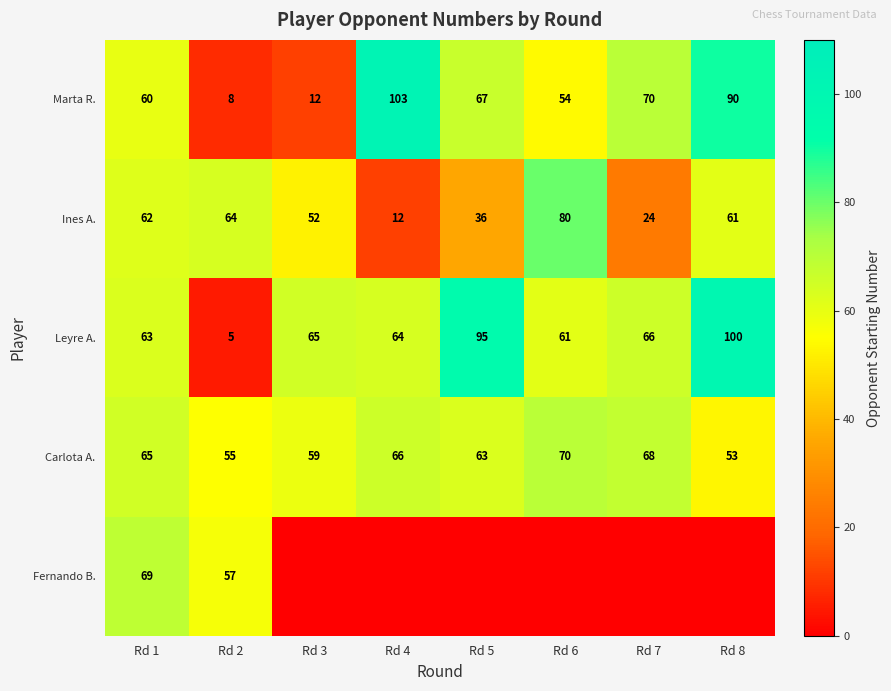

What is the difference between the second highest and second lowest values in the Carlota A. series?

13